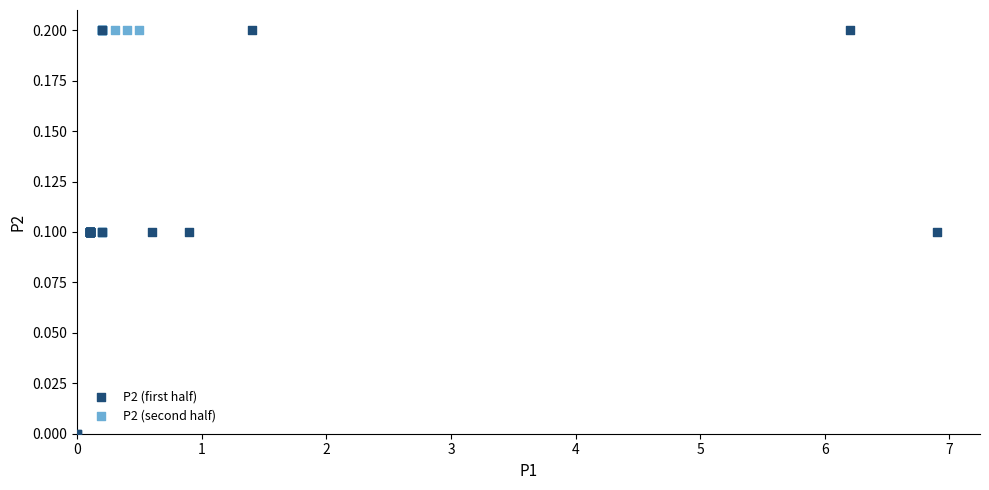

Which series has the largest Y range (max minus min)?

P2 (first half)